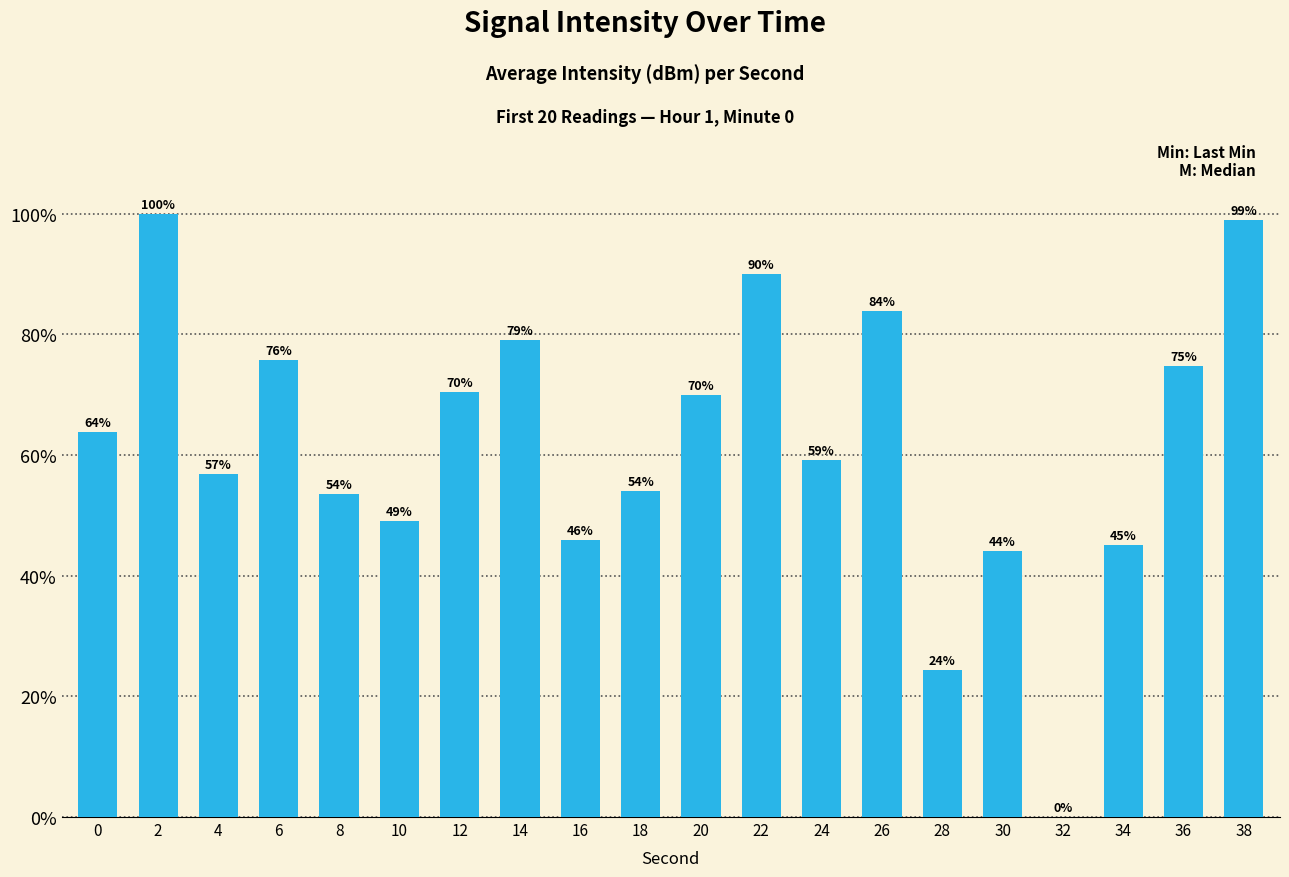

At which label is the value closest to 50?

10